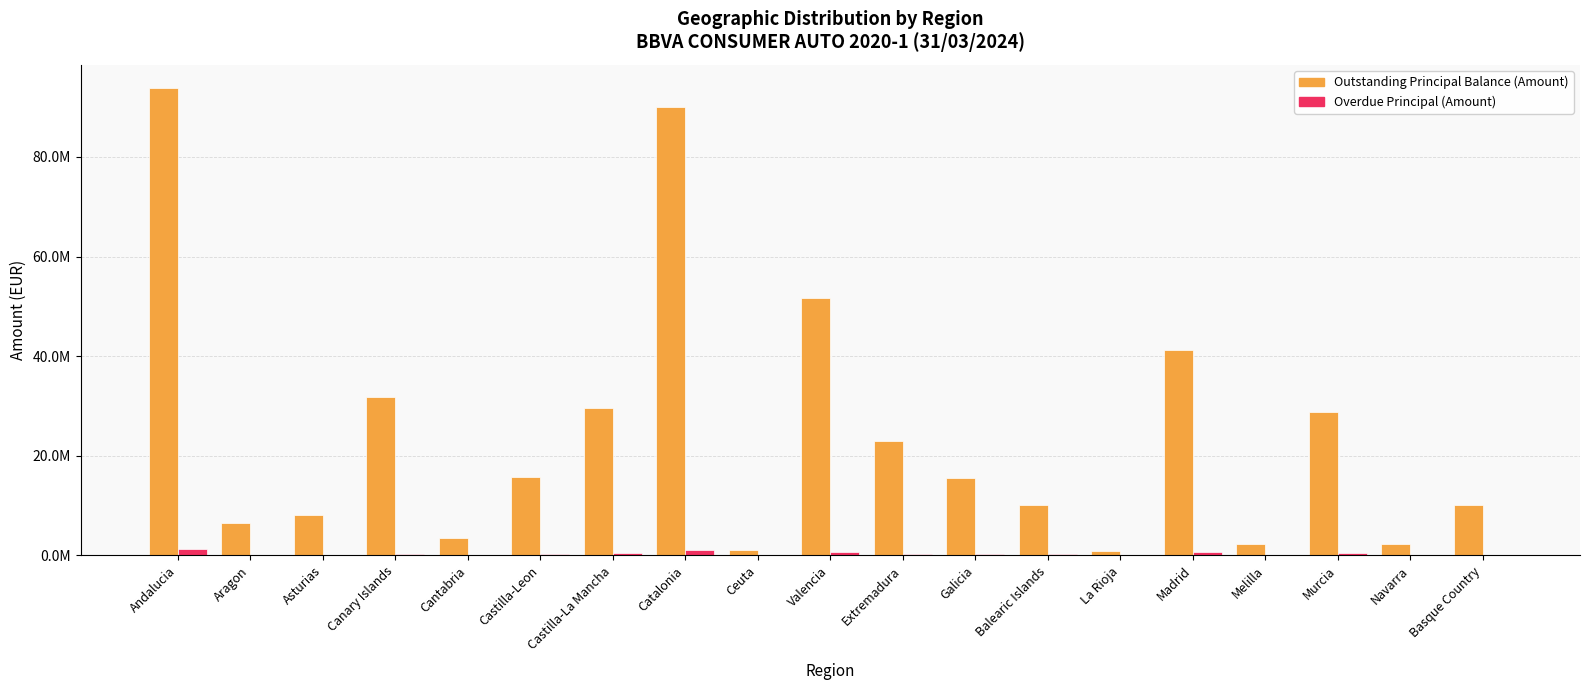

What are all the series names shown in the legend?

Outstanding Principal Balance (Amount), Overdue Principal (Amount)